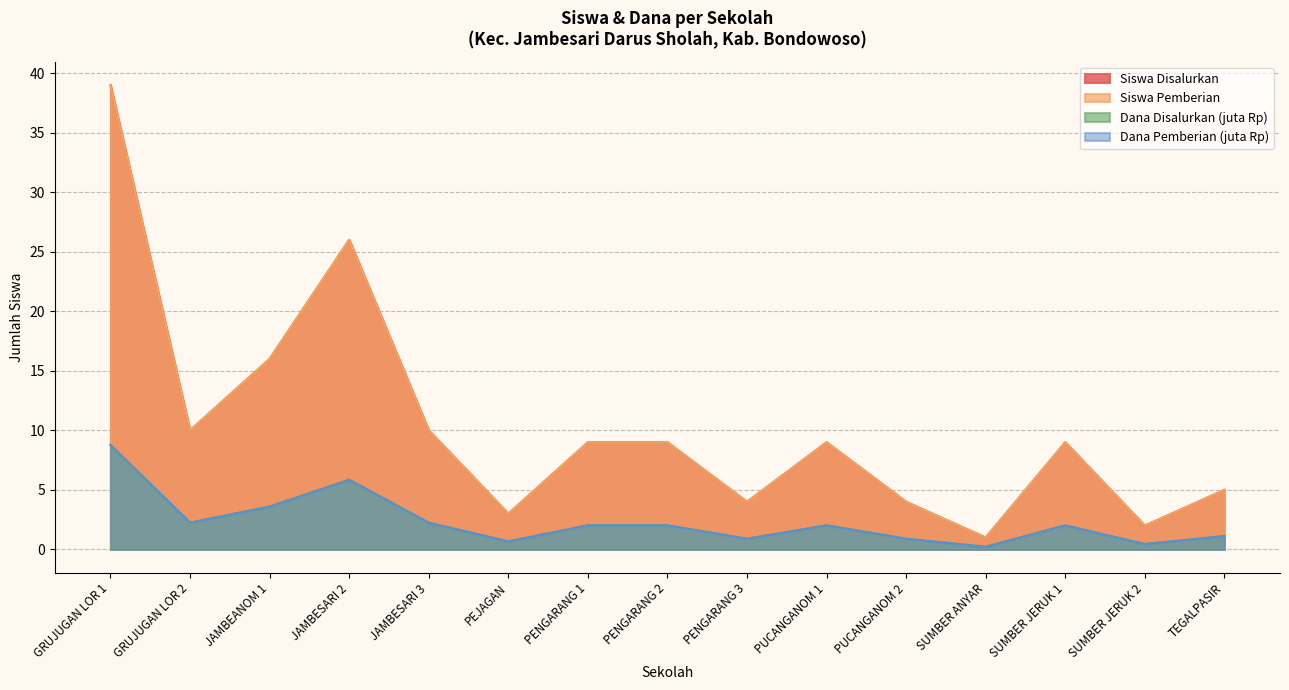

Where does the Dana Pemberian (juta) series first go above 2?

GRUJUGAN LOR 1